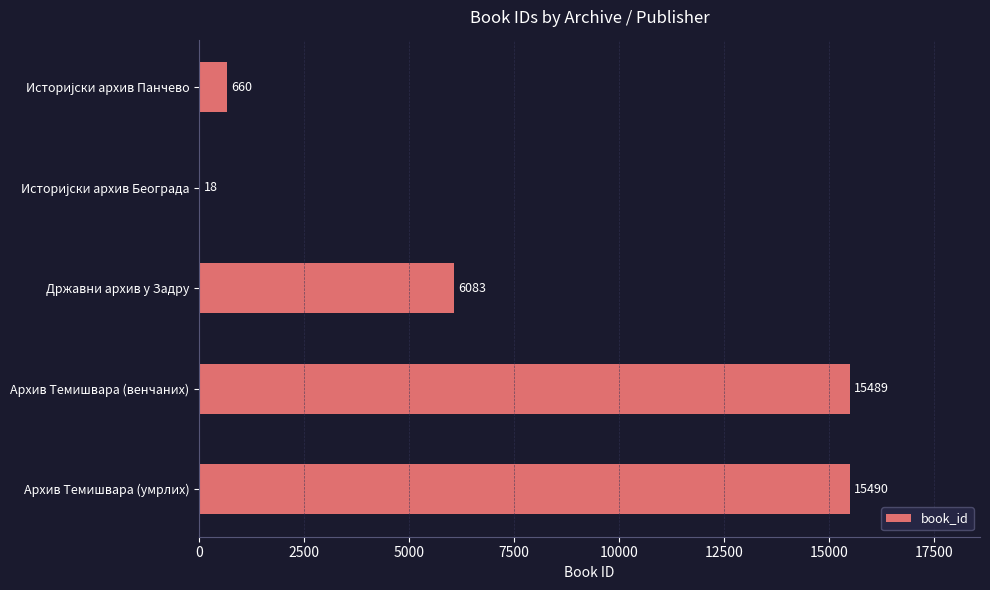

At which label is the value closest to 7754?

Државни архив у Задру